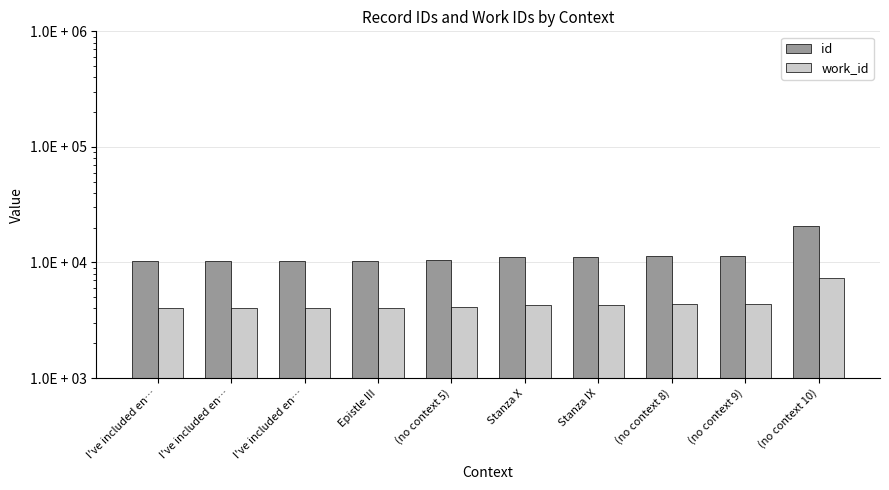

Count the number of data series in this chart.

2